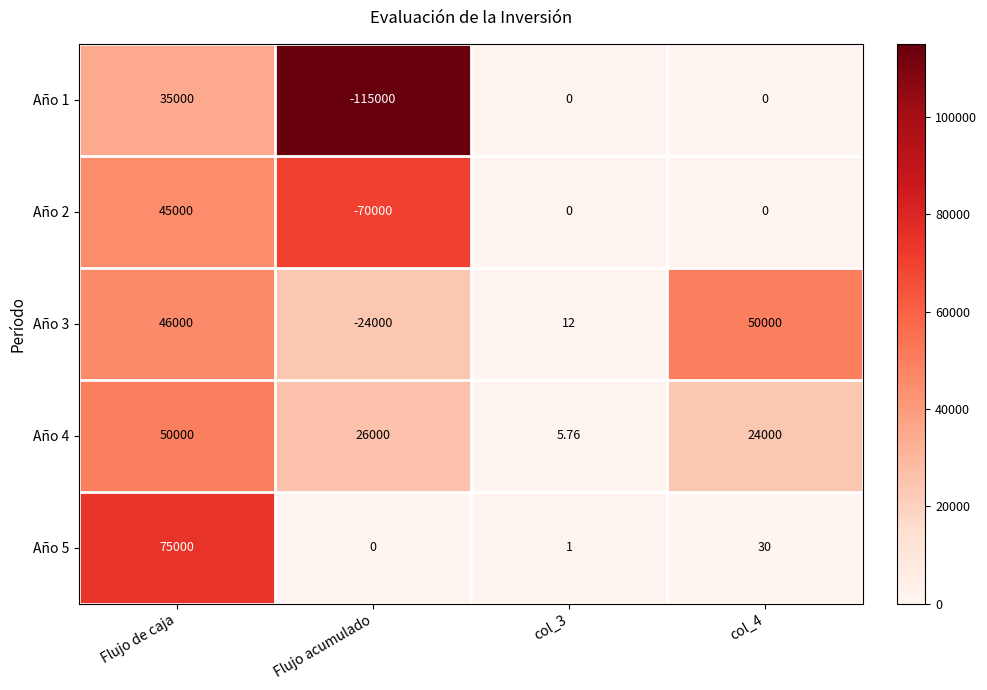

Where is Año 4 nearest to the value 25002?

Flujo acumulado